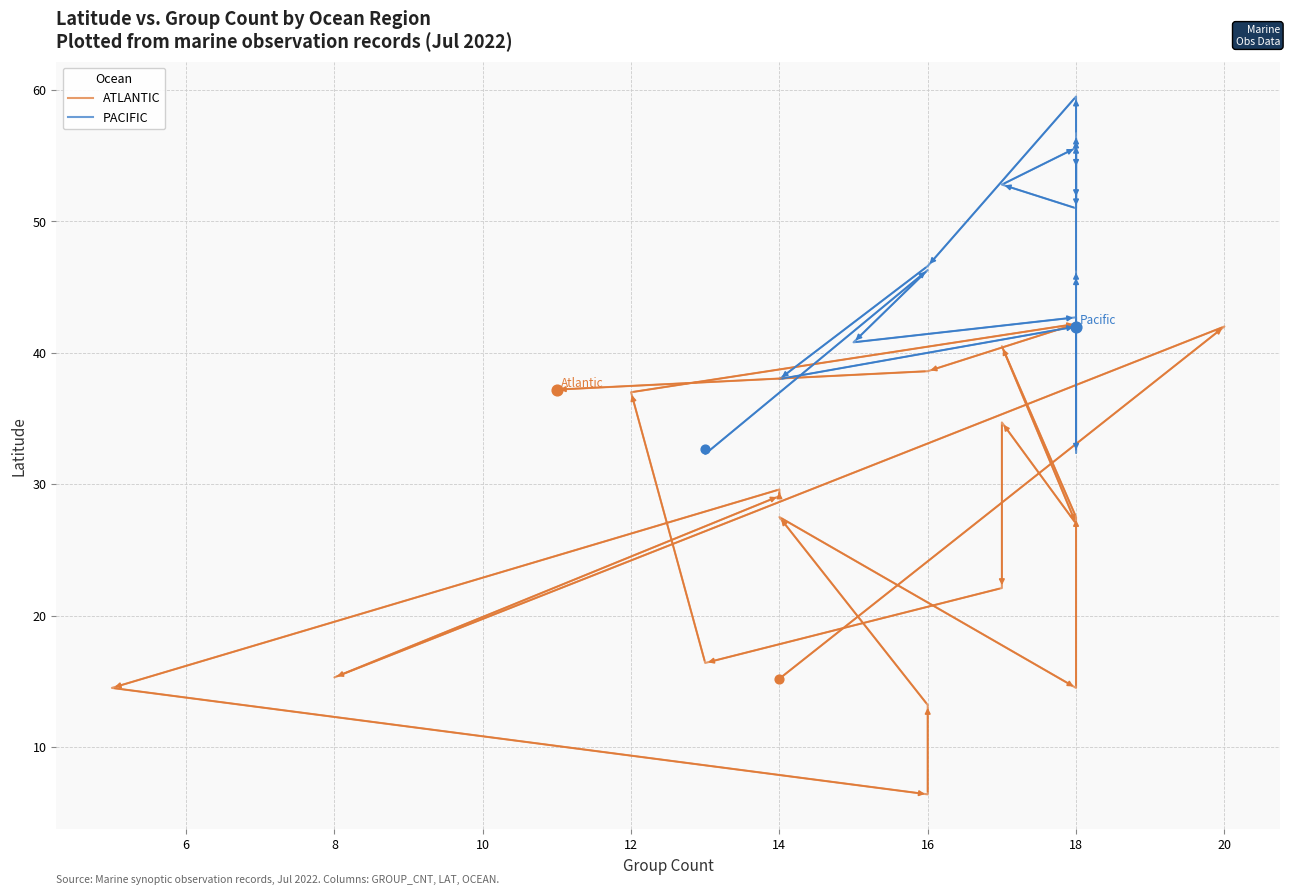

Is the value of PACIFIC at 12 greater than the value of ATLANTIC at 14?

Yes